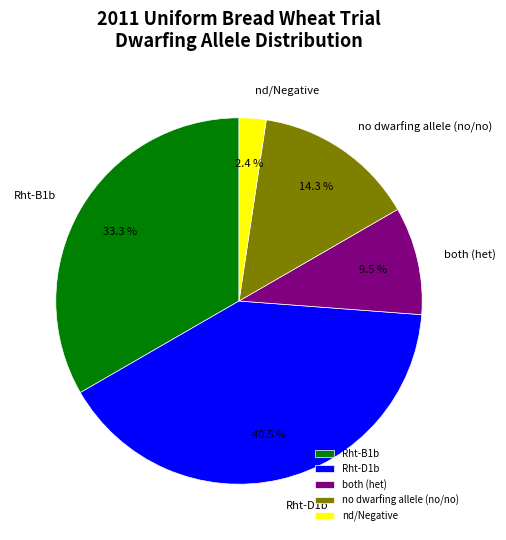

Between nd/Negative and Rht-D1b, which is larger?

Rht-D1b